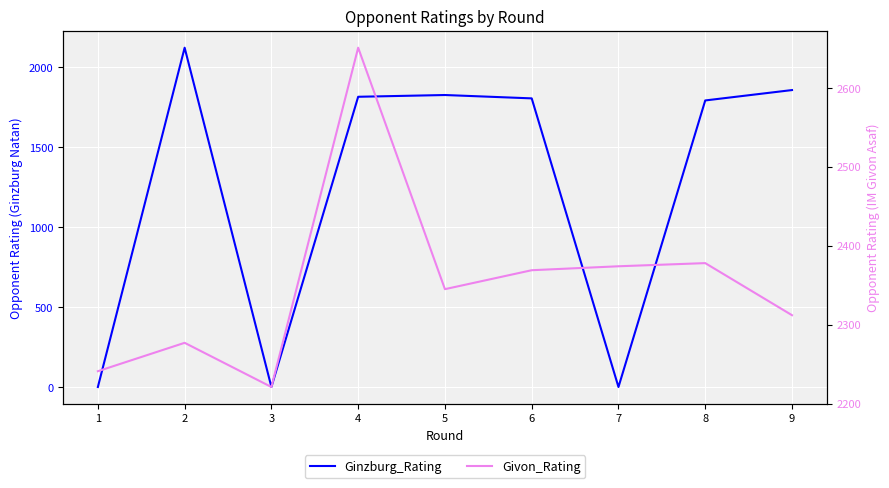

How many values in the Givon_Rating series are below 2345?

4